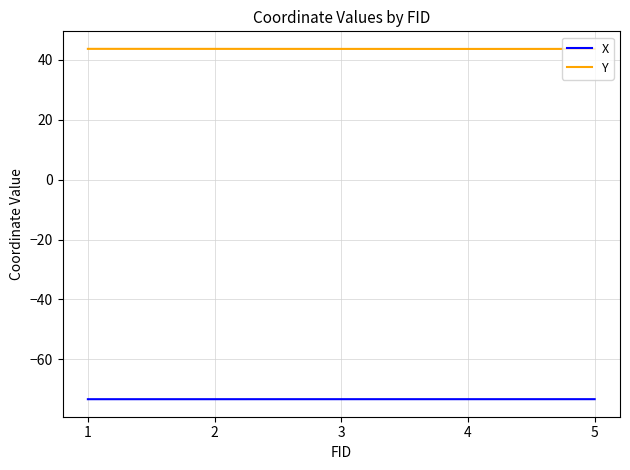

What is the total value across all series at 2?

-29.7